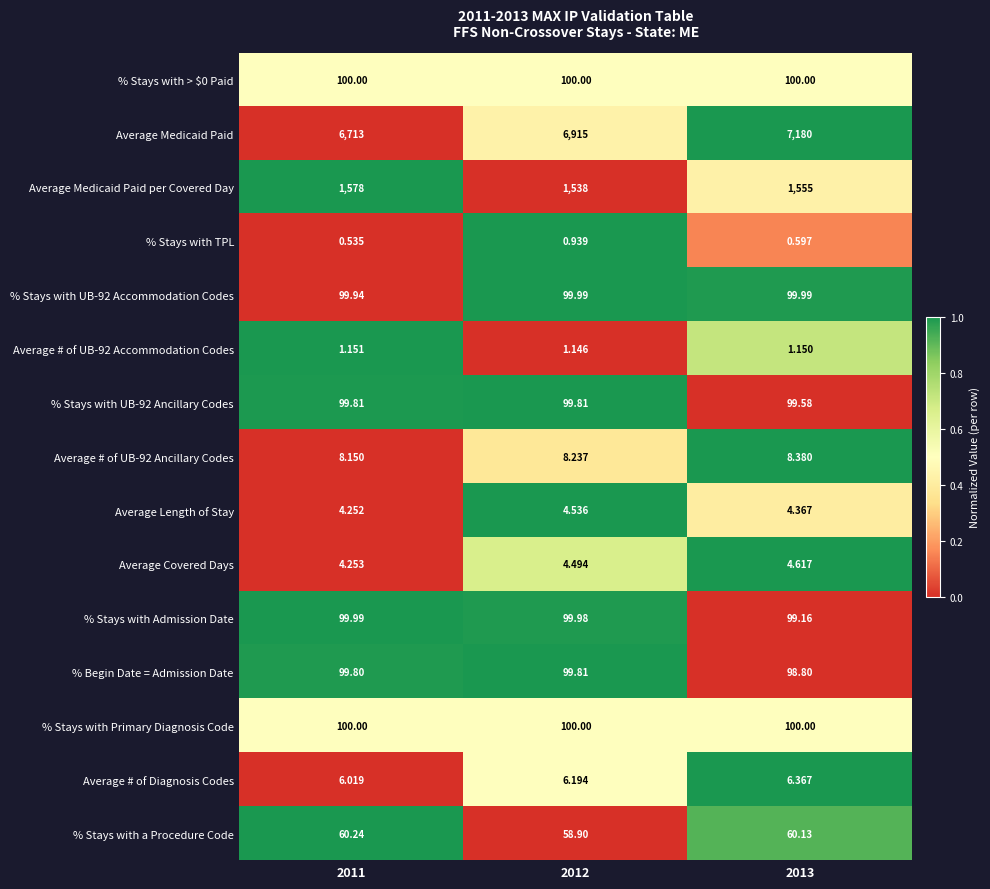

Which series has the largest range (max minus min)?

Average Medicaid Paid